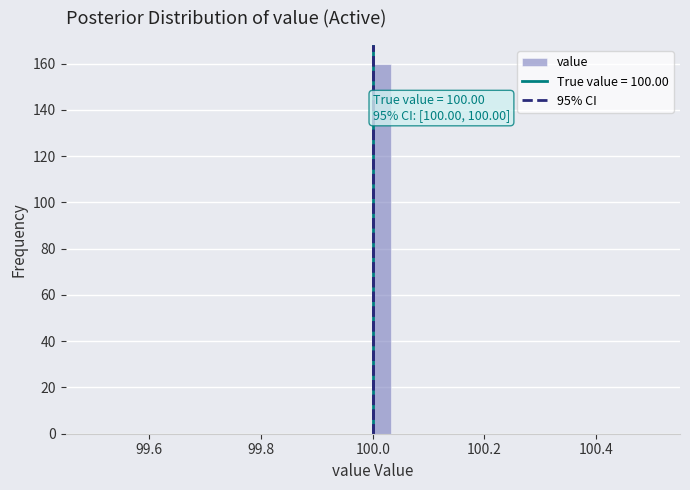

Around what value on the x-axis is the tallest bar? Give the approximate position of its centre, as read against the axis.

100.02